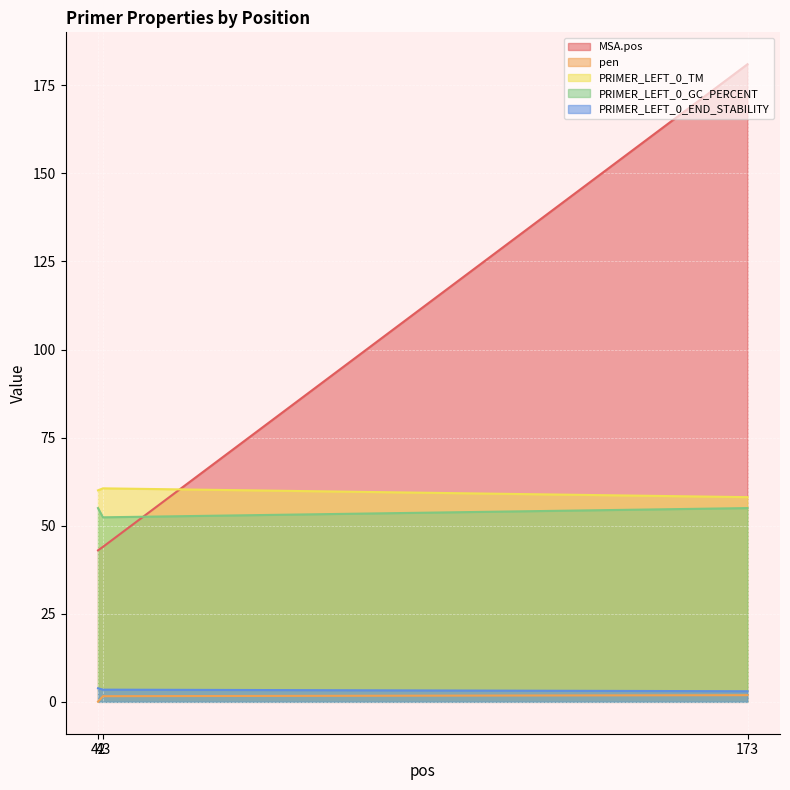

Count the number of categories in the chart.

3